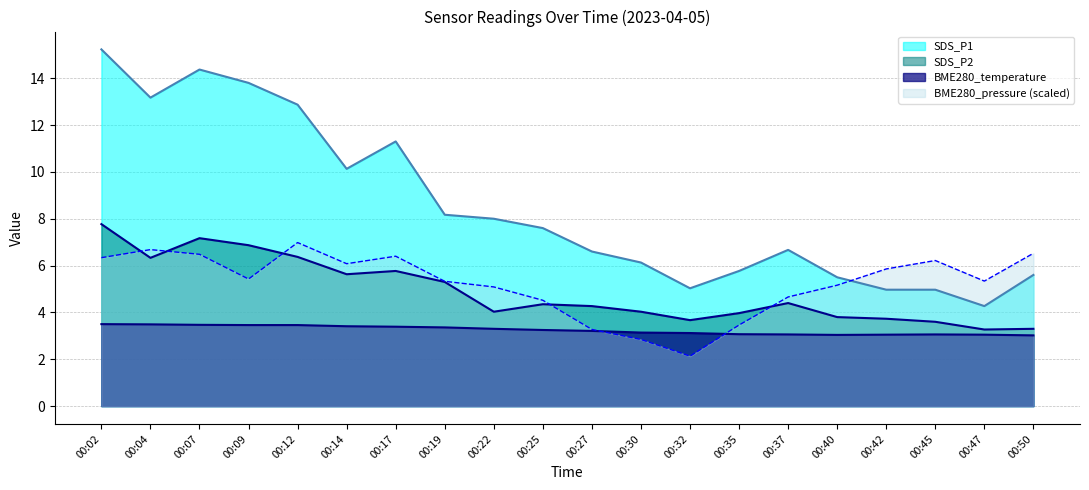

Which has a higher value, 00:37 or 00:17?

00:17